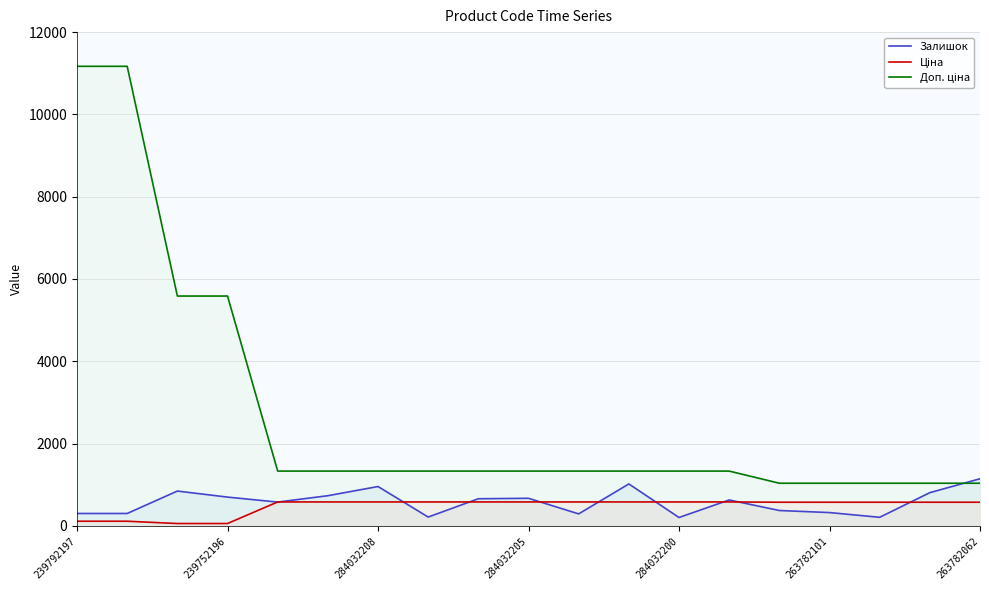

What is the difference between the second highest and second lowest values in the Ціна series?

524.5